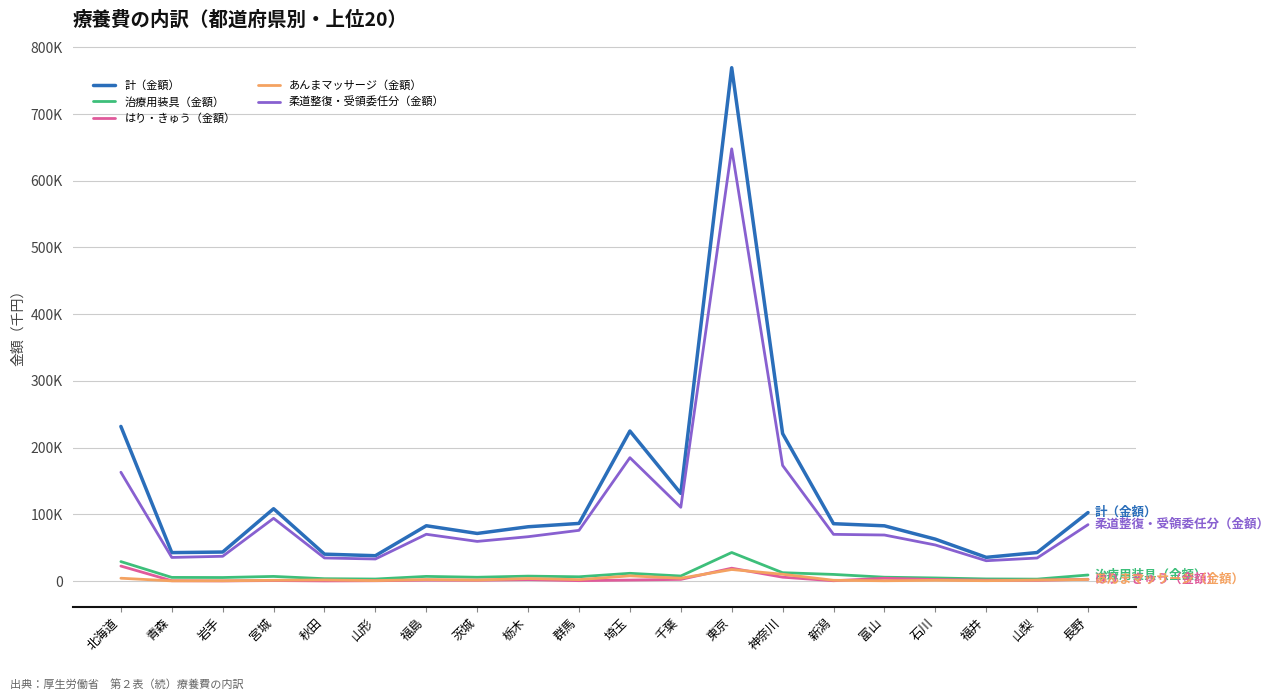

What is the difference between the maximum and minimum values in the はり・きゅう（金額） series?

22267.5